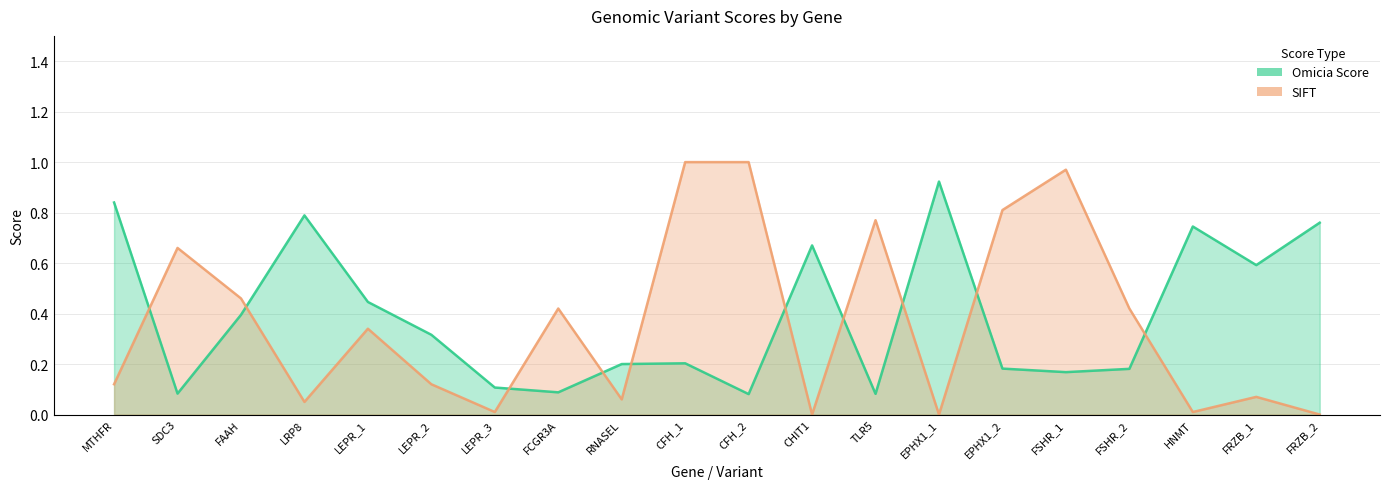

How many series are shown in this chart?

2